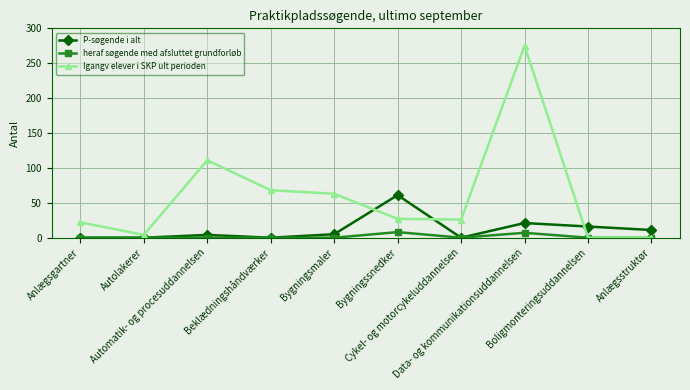

What are all the series names shown in the legend?

P-søgende i alt, heraf søgende med afsluttet grundforløb, Igangv elever i SKP ult perioden